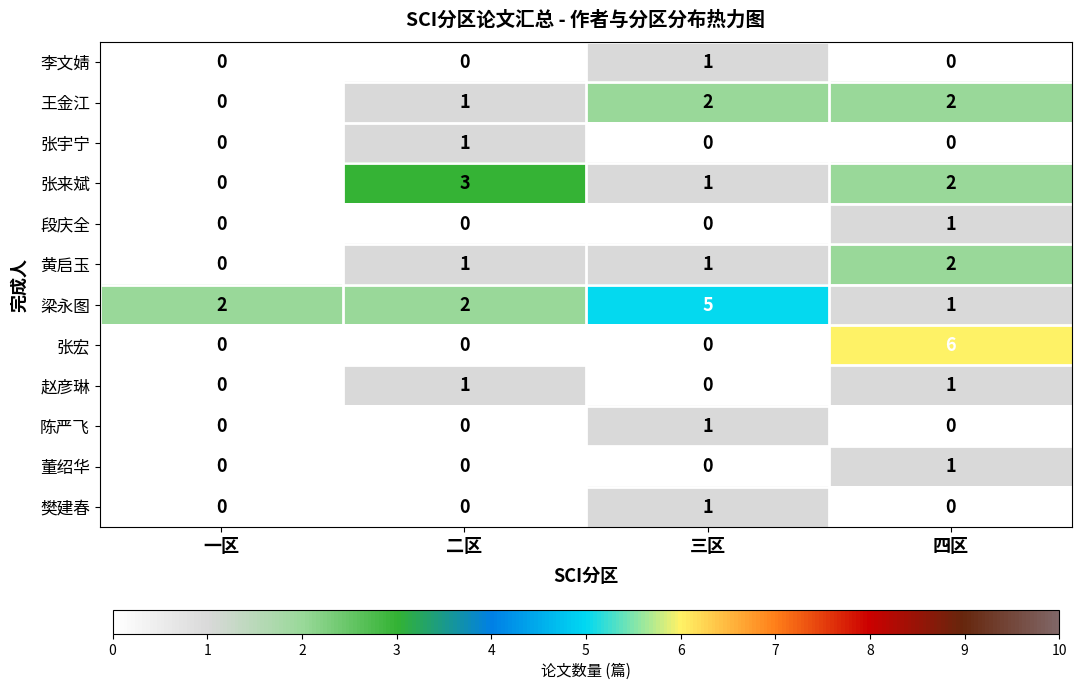

Count the 张宇宁 values in the range 0 to 1.

4